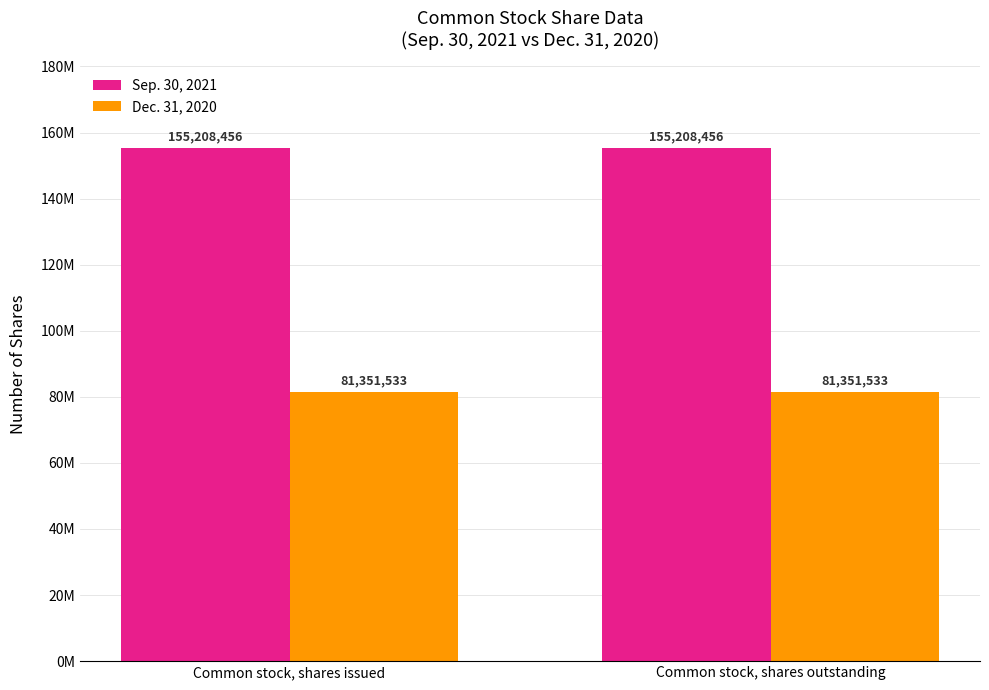

What are all the series names shown in the legend?

Sep. 30, 2021, Dec. 31, 2020